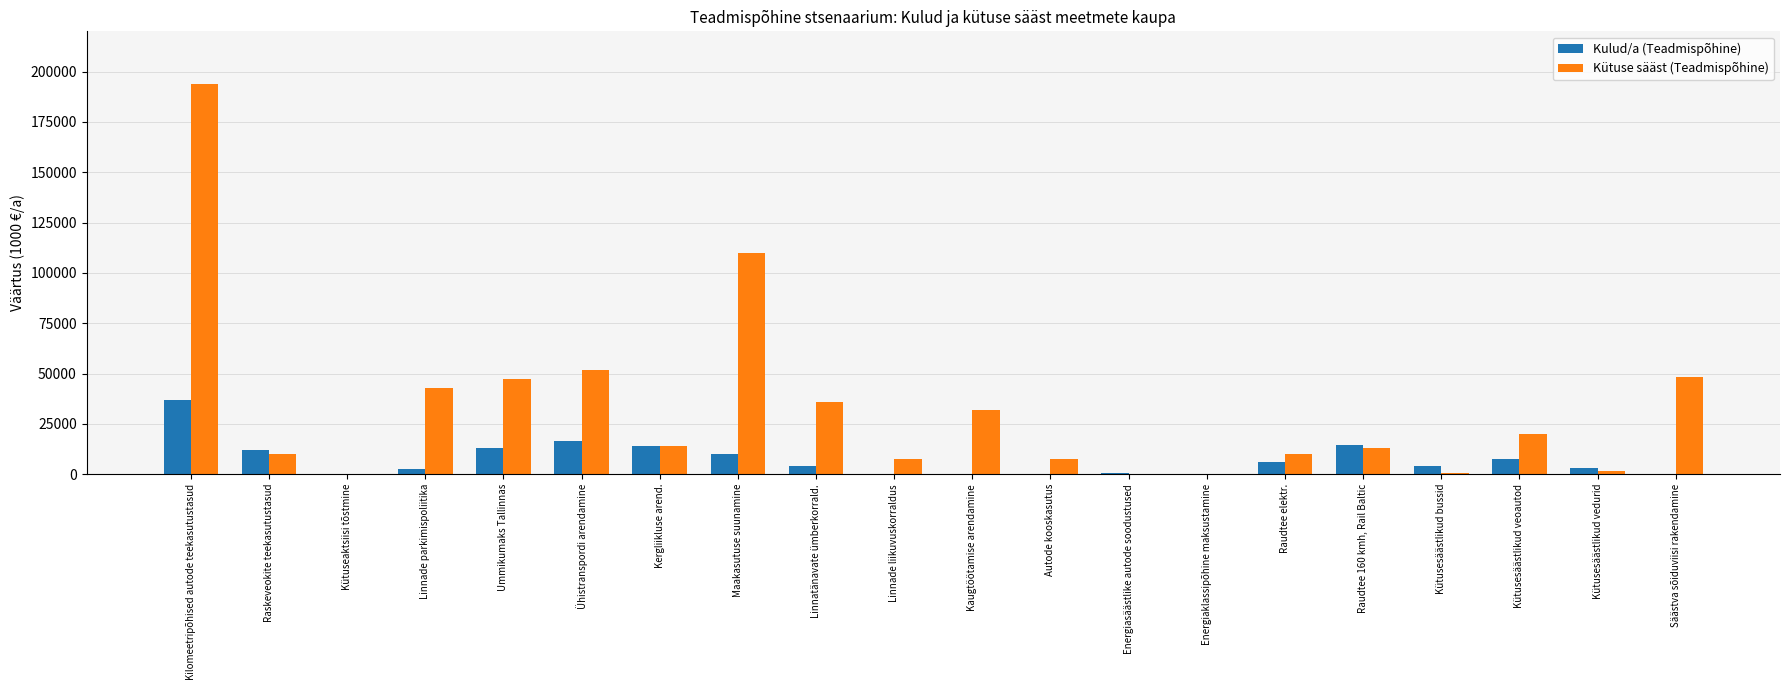

The value of Kütuse sääst (Teadmispõhine) at Linnade parkimispoliitika is 71127. True or false?

False